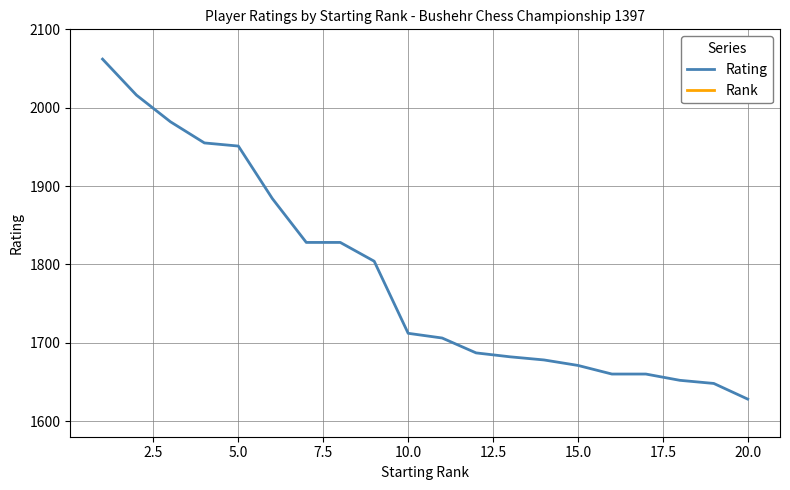

What is the minimum value for Rating?

1628